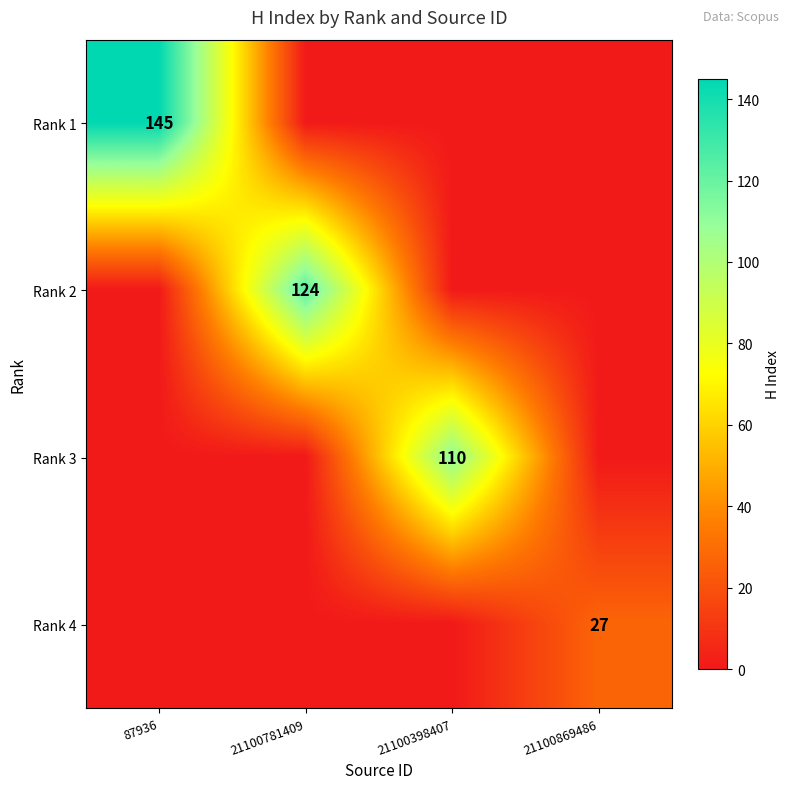

What is the total value across all series at 87936?

145